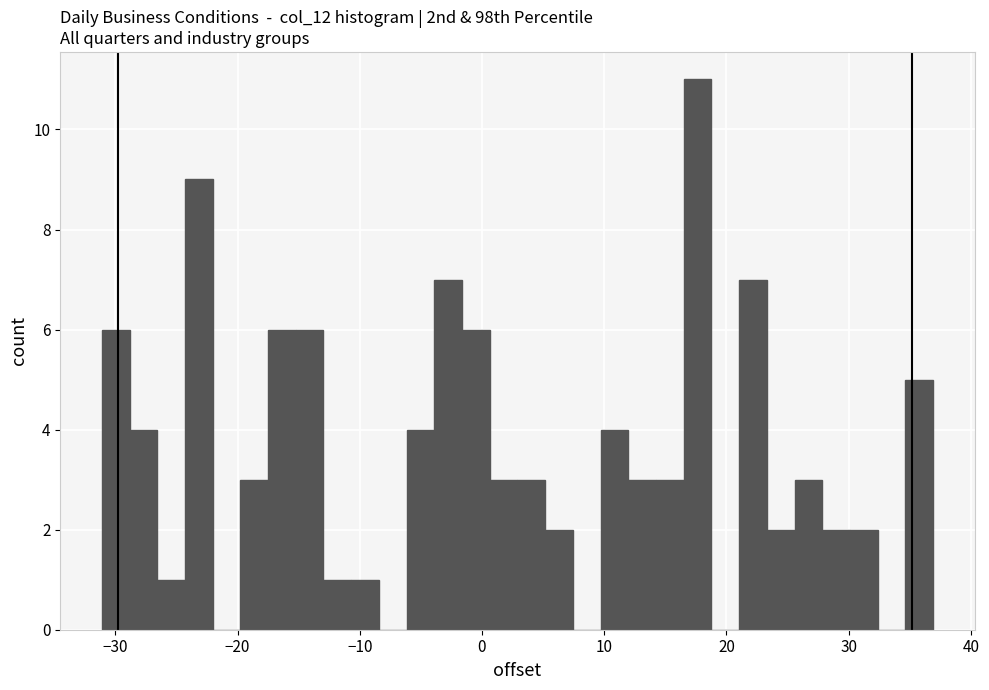

Read against the x-axis, roughly where is the centre of the tallest bar?

18